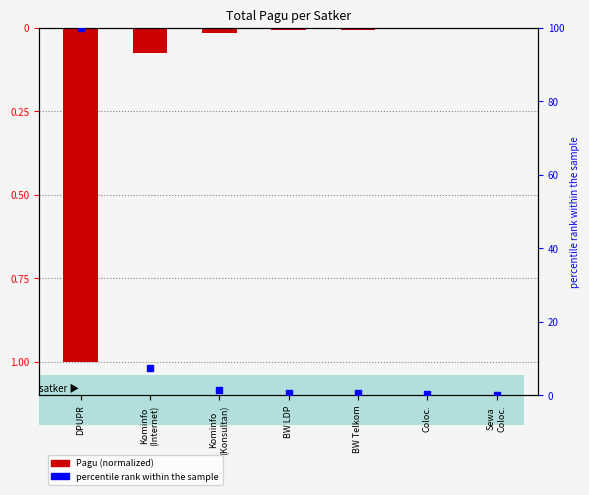

Which series has the largest total across all categories?

percentile rank within the sample